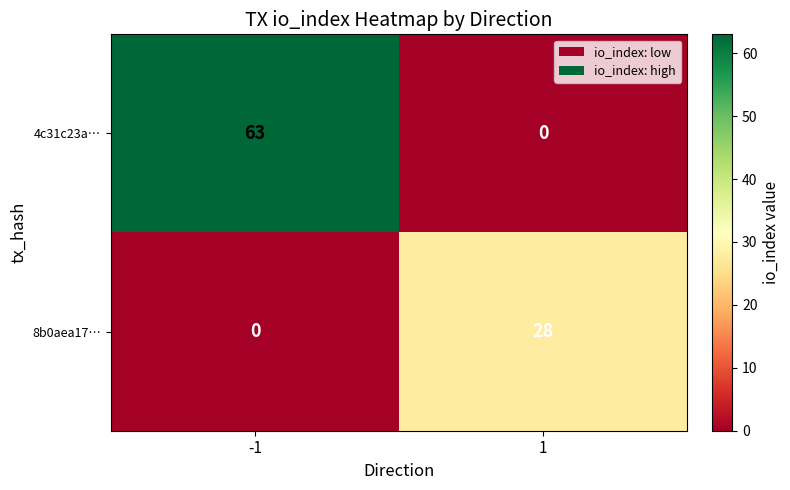

True or false: 8b0aea17… has a value of 0 at -1.

True